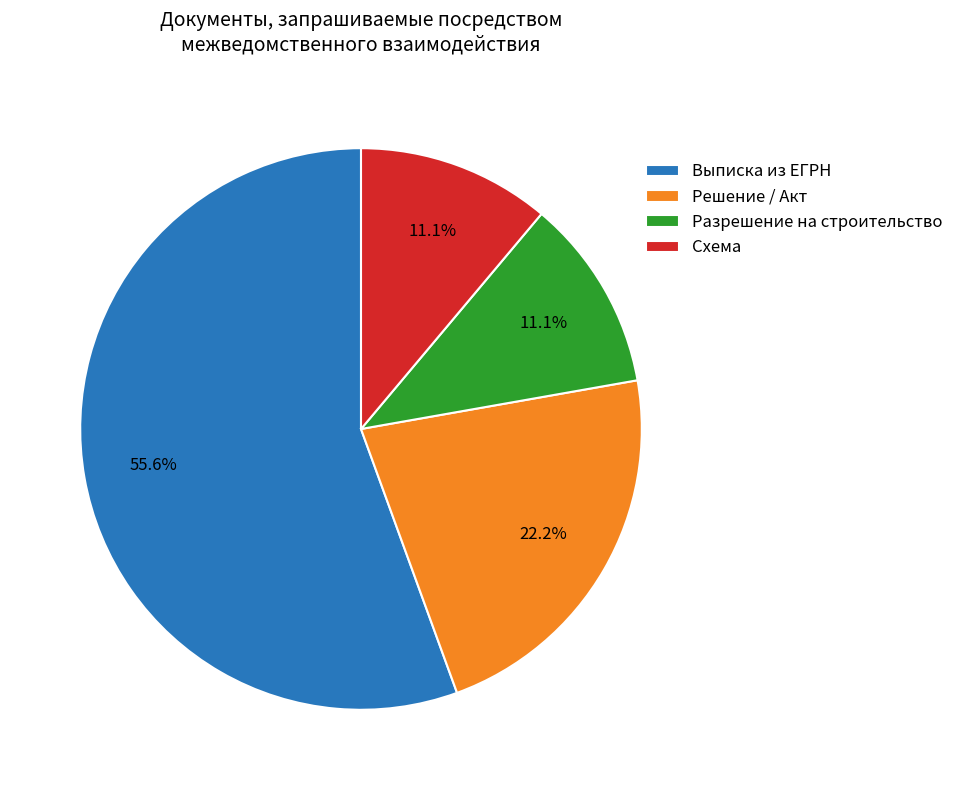

What is the ratio of the value at Разрешение на строительство to the value at Схема?

1.0